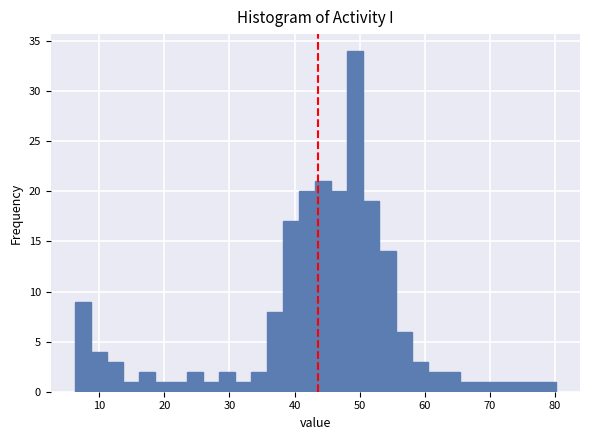

Read against the x-axis, roughly where is the centre of the tallest bar?

49